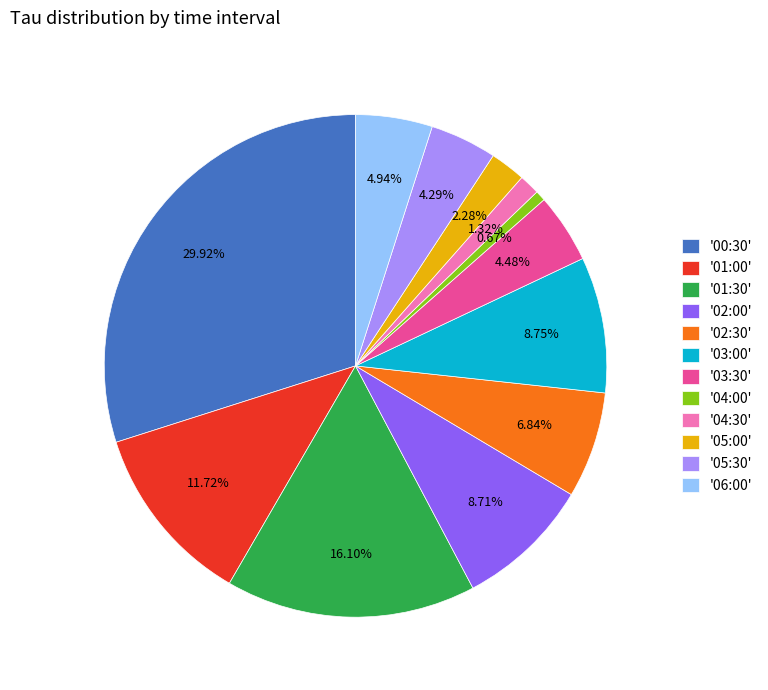

Is '04:00' the majority of the pie?

No